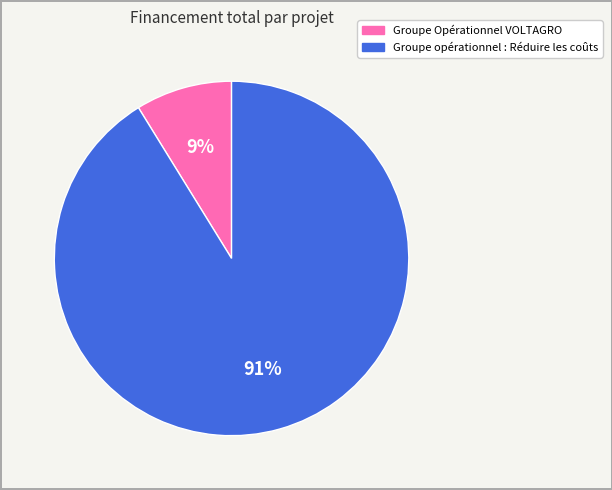

Which slice represents more than half of the pie?

Groupe opérationnel : Réduire les coûts